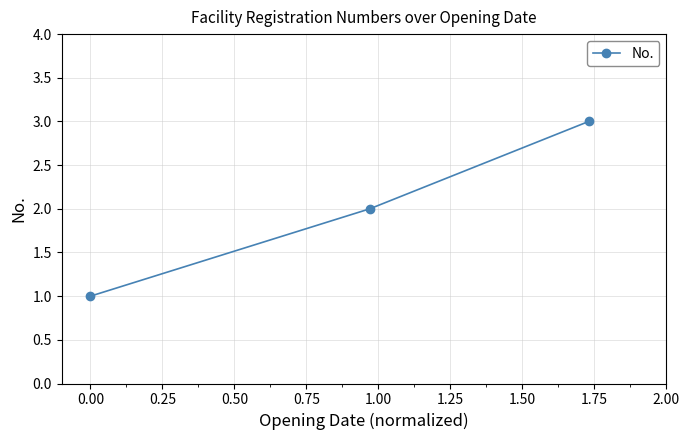

What is the greatest value displayed?

3